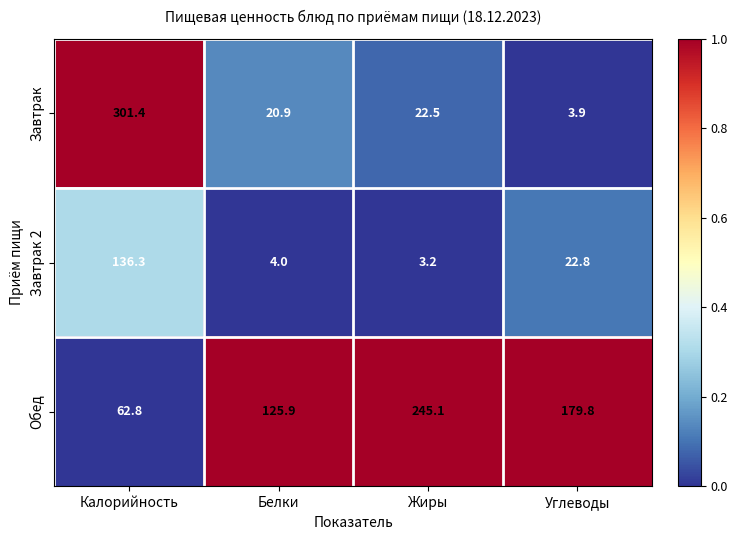

The value of Обед at Углеводы is 42.6. True or false?

False